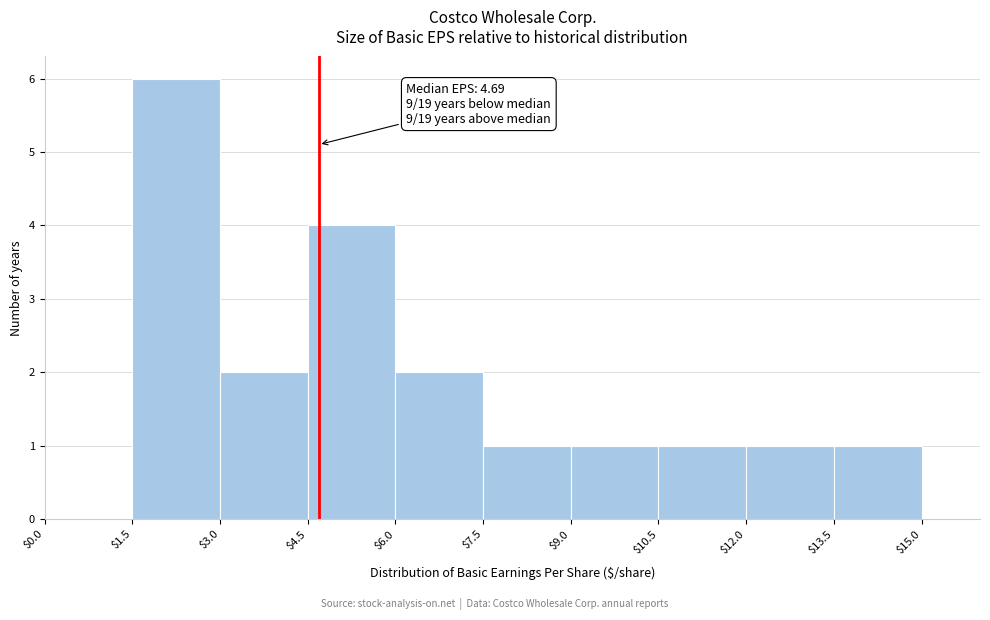

Which range on the x-axis has the tallest bar?

$1.5 to $3.0